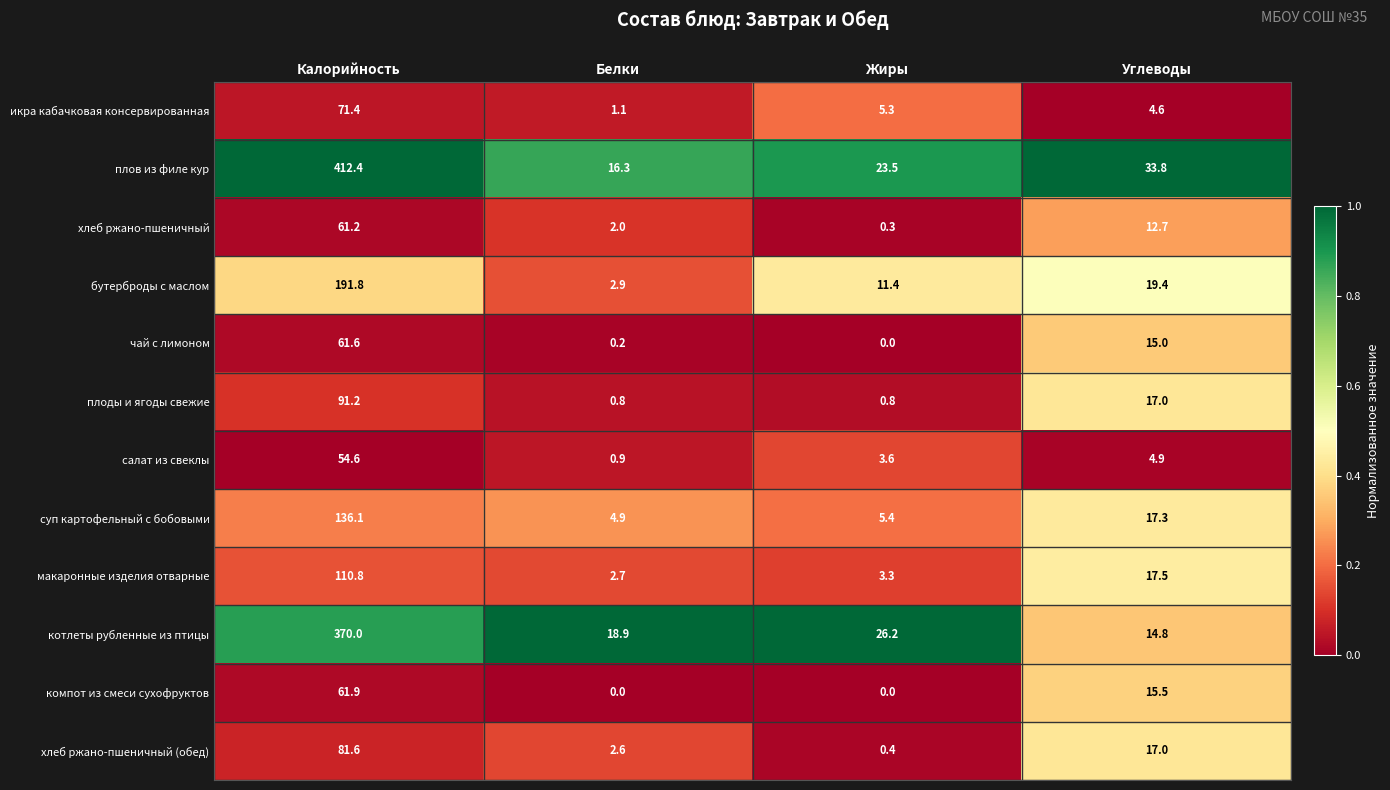

At which label does чай с лимоном reach its peak?

Калорийность